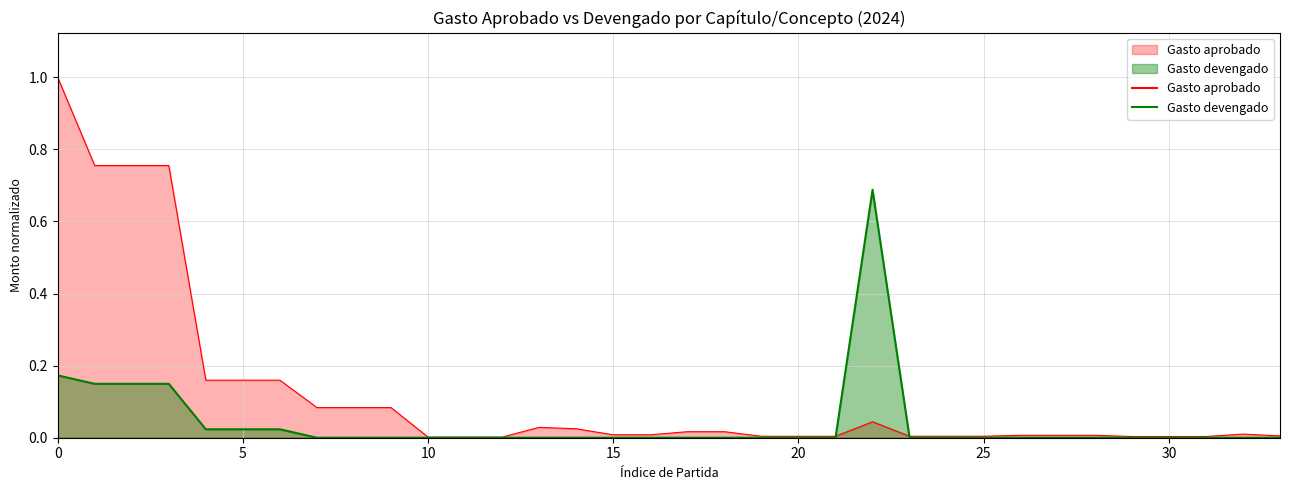

How many lines are shown in the chart?

2